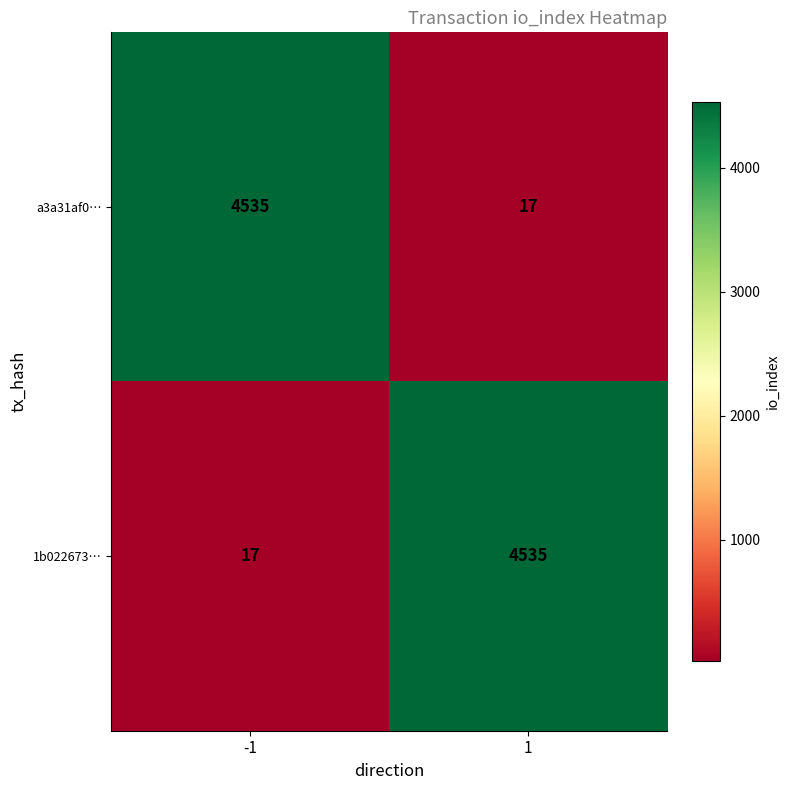

Reading left to right, extract all data points from this chart.

a3a31af0…: 4535	17
1b022673…: 17	4535